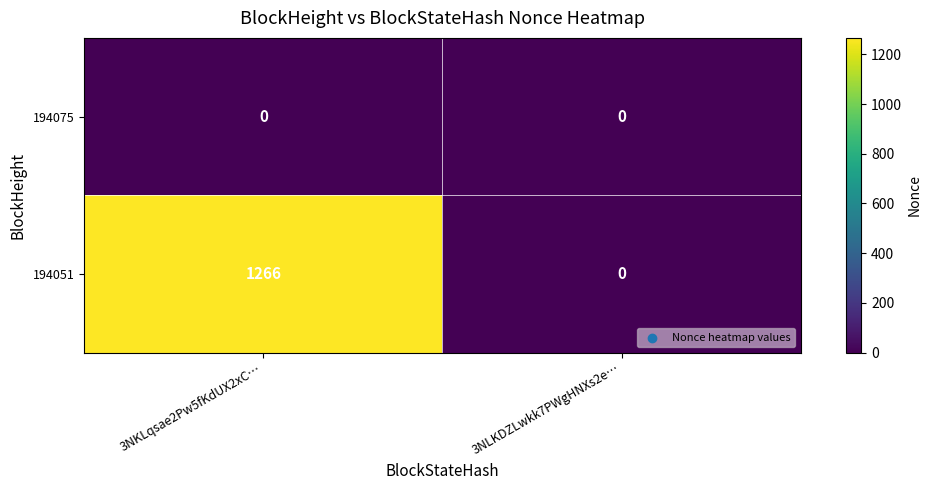

The value of 194051 at 3NLKDZLwkk7PWgHNXs2e… is 0. True or false?

True